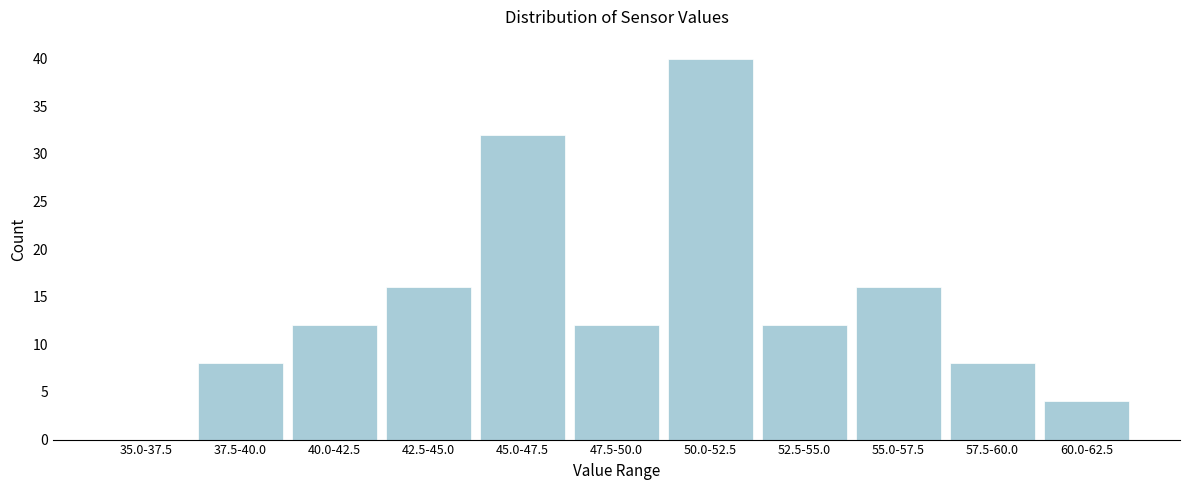

Reading left to right, what are all the values shown in this chart?

35.0-37.5=0	37.5-40.0=8	40.0-42.5=12	42.5-45.0=16	45.0-47.5=32	47.5-50.0=12	50.0-52.5=40	52.5-55.0=12	55.0-57.5=16	57.5-60.0=8	60.0-62.5=4